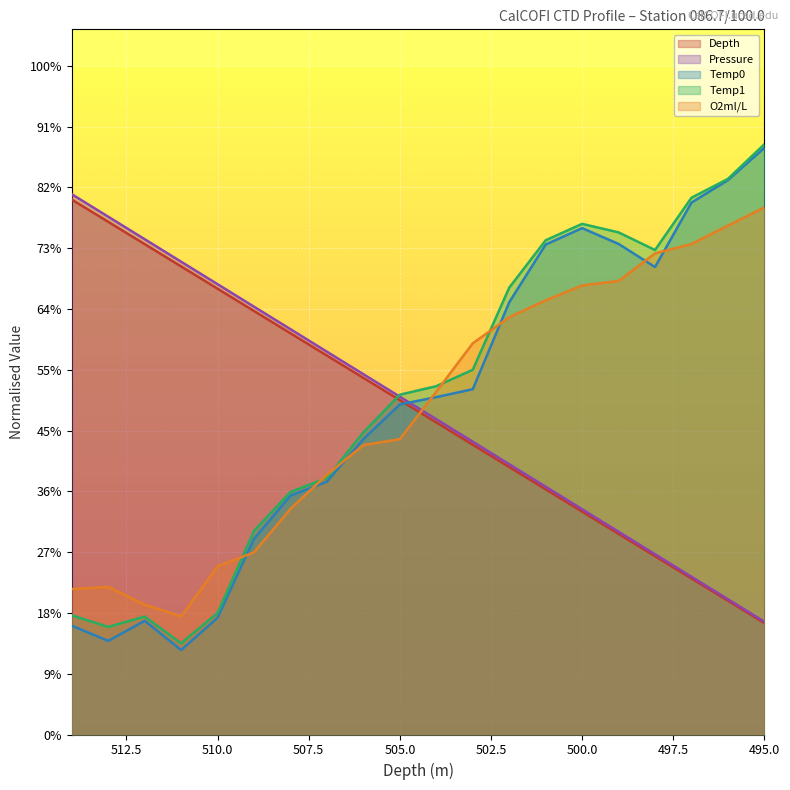

Which series ends up on top after the final intersection of Depth and Temp0?

Temp0